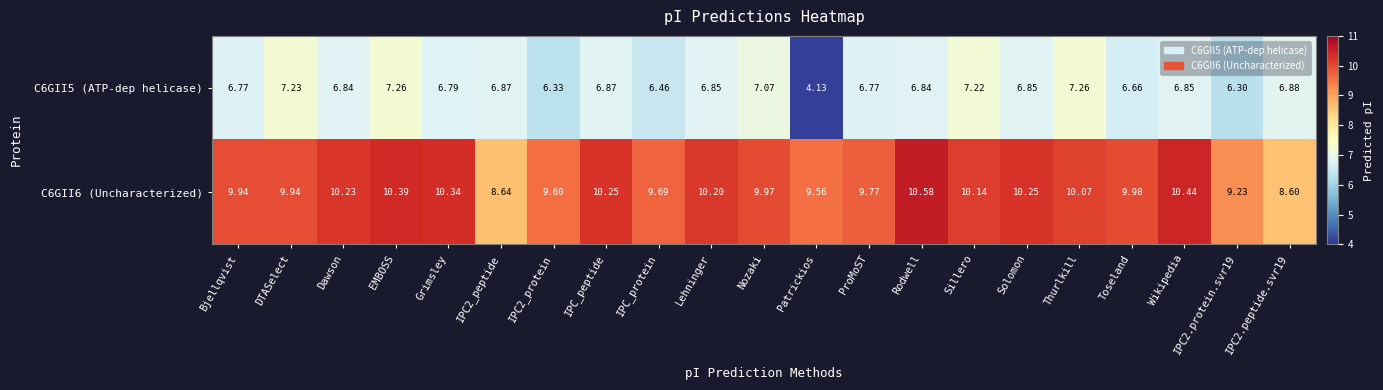

Where is C6GII5 (ATP-dep helicase) nearest to the value 5?

Patrickios